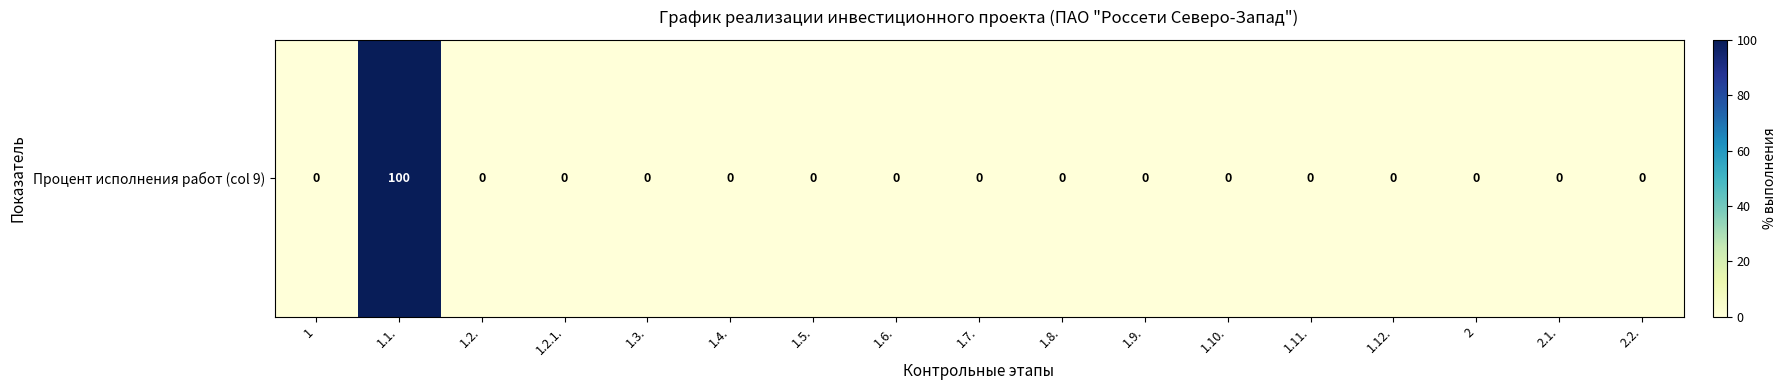

Reading right to left, extract all data points from this chart.

2.2.=0	2.1.=0	2=0	1.12.=0	1.11.=0	1.10.=0	1.9.=0	1.8.=0	1.7.=0	1.6.=0	1.5.=0	1.4.=0	1.3.=0	1.2.1.=0	1.2.=0	1.1.=100	1=0